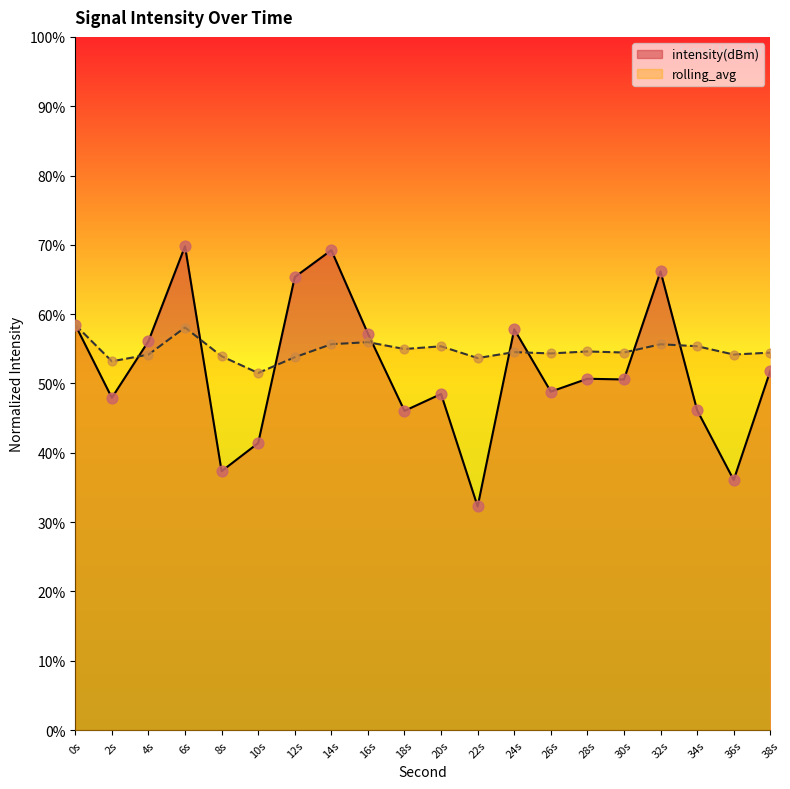

What are all the series names shown in the legend?

intensity(dBm), rolling_avg